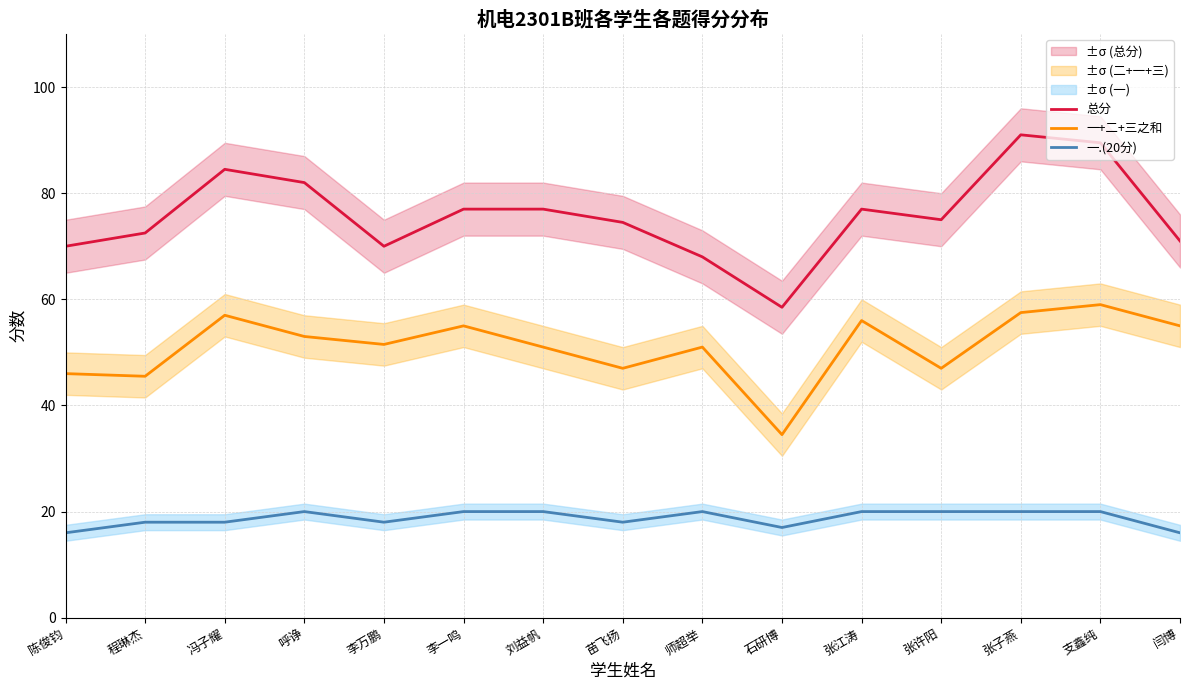

What is the sum of the 一.(20分) values at 闫博 and 石研博?

33.0